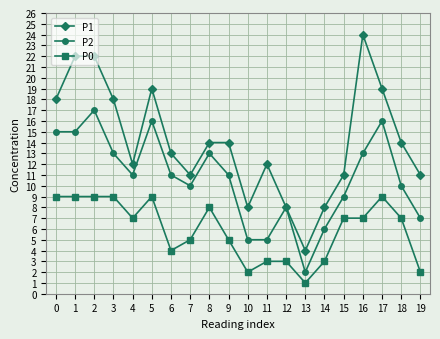

How many series are shown in this chart?

3